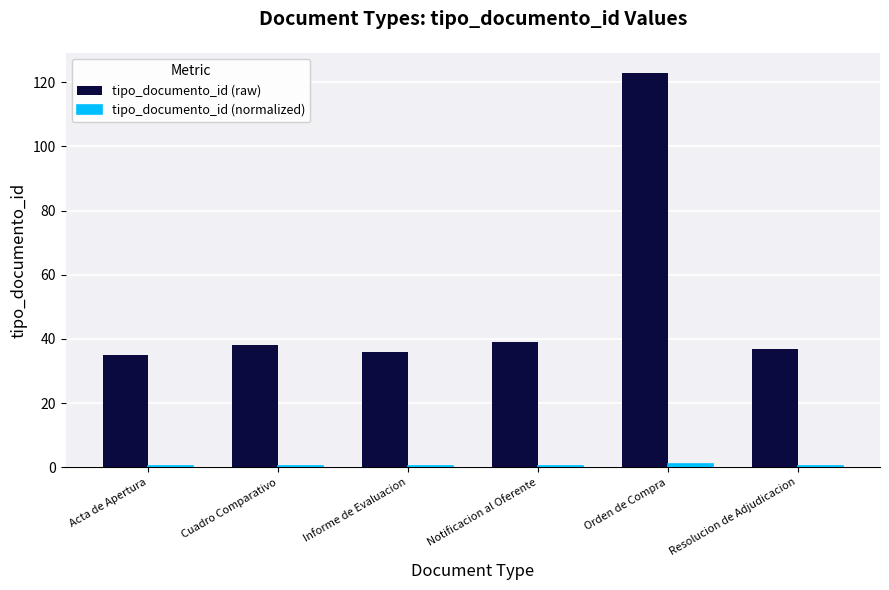

What is the maximum value shown in the chart?

123.0